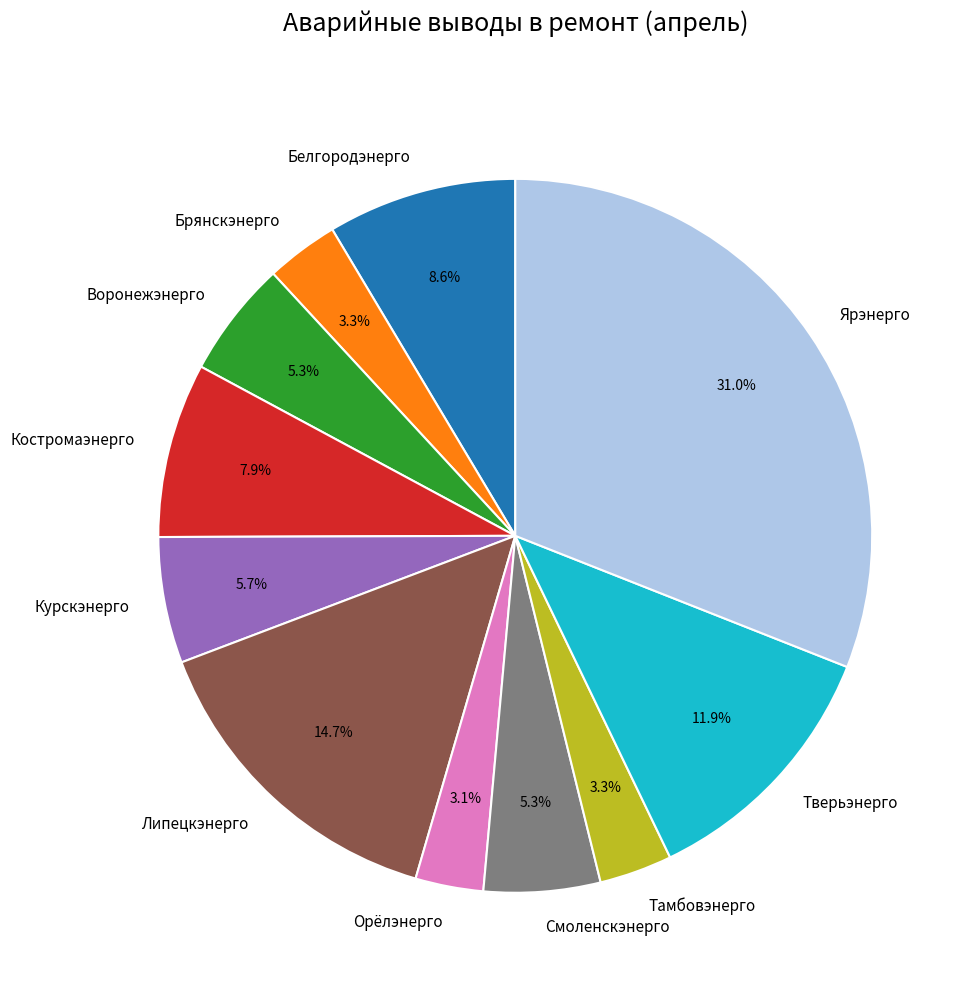

Does Ярэнерго represent more than half of the total?

No